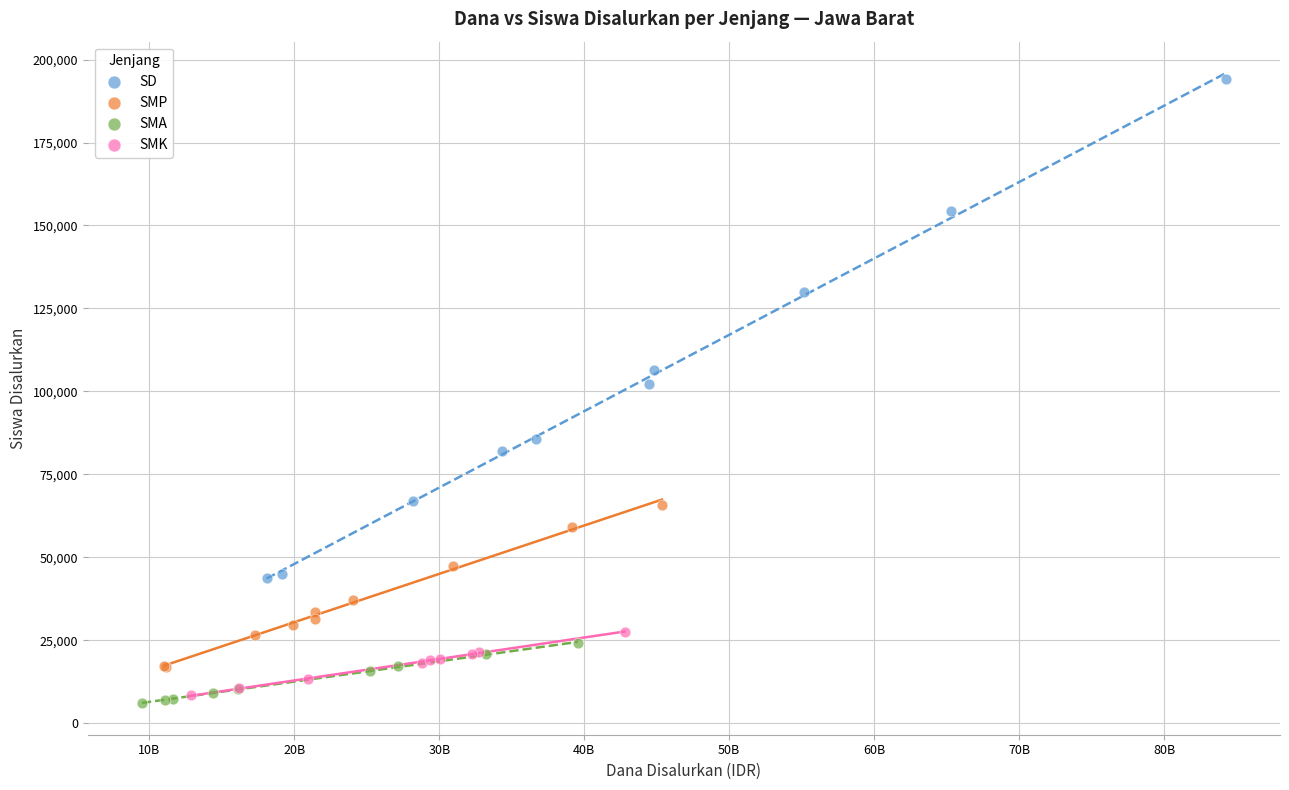

Which series has the largest Y range (max minus min)?

SD